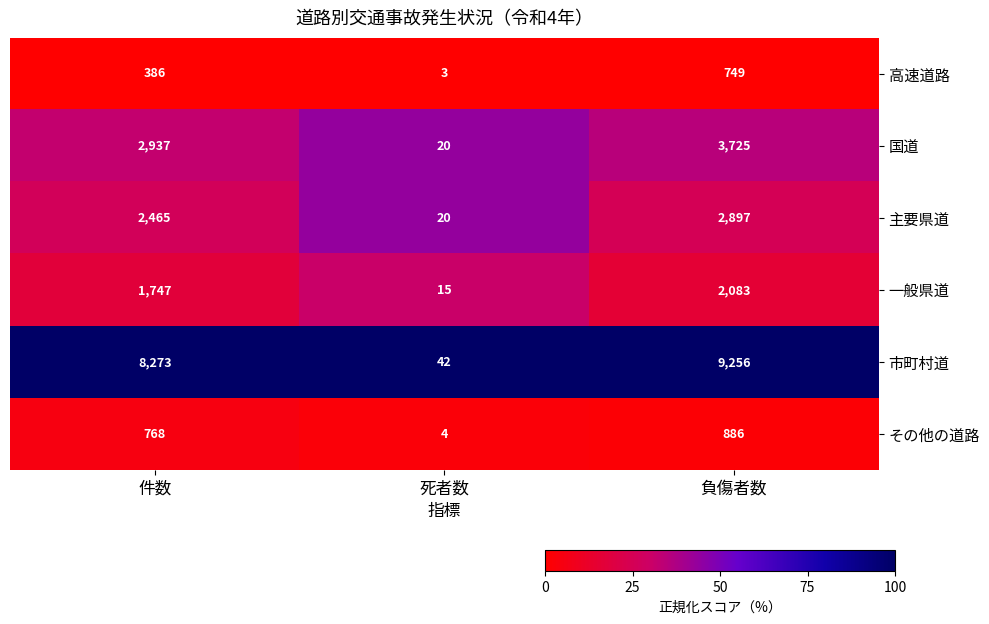

List the series in order of their peak value, lowest first.

高速道路, その他の道路, 一般県道, 主要県道, 国道, 市町村道